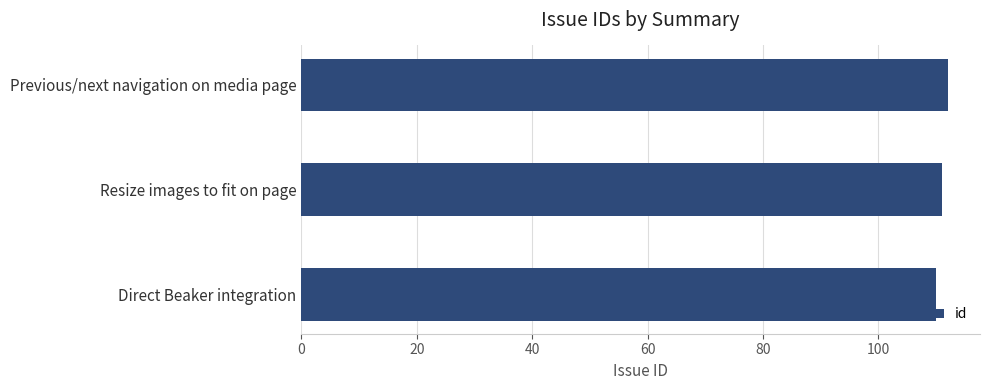

Does the chart contain any negative values?

No